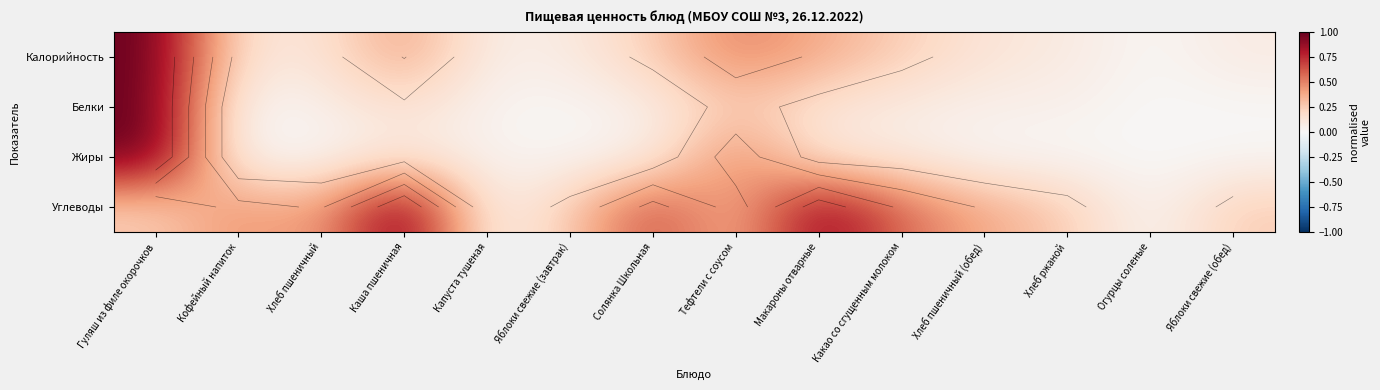

Between Огурцы соленые and Яблоки свежие (обед), which series saw the biggest shift?

Углеводы